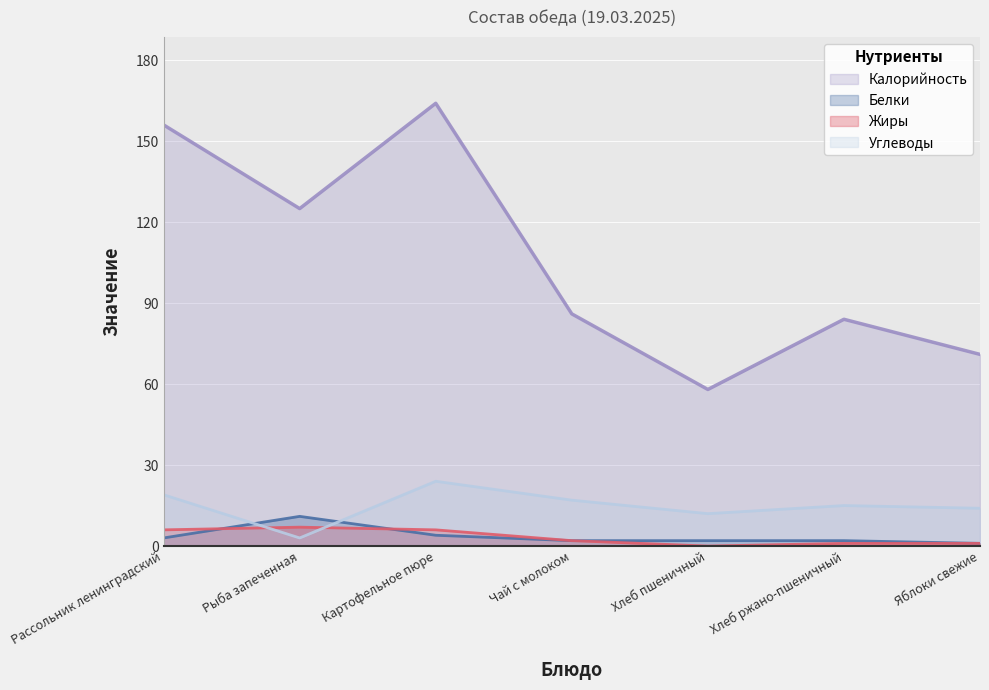

Where is Жиры nearest to the value 3?

Чай с молоком